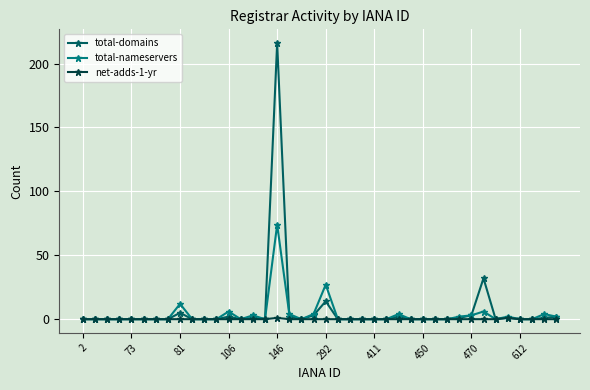

Which series has the widest spread of values?

total-domains